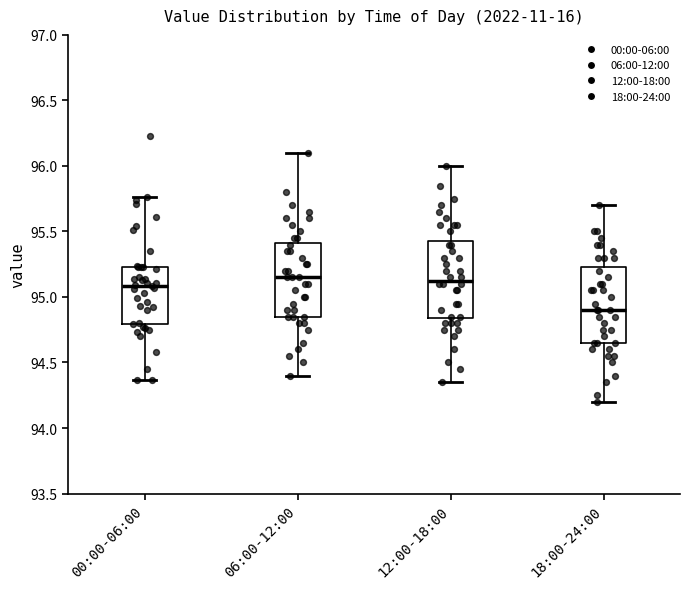

Reading left to right, read every box against the y-axis: the position of its median line, the range the box covers, and the ends of its whiskers. The values are not printed on the chart, so give them approximately, as read against the axis.

00:00-06:00: median 95.10, box 94.80 to 95.25, whiskers 94.35 to 95.75
06:00-12:00: median 95.15, box 94.85 to 95.40, whiskers 94.40 to 96.10
12:00-18:00: median 95.15, box 94.85 to 95.45, whiskers 94.35 to 96.00
18:00-24:00: median 94.90, box 94.65 to 95.25, whiskers 94.20 to 95.70